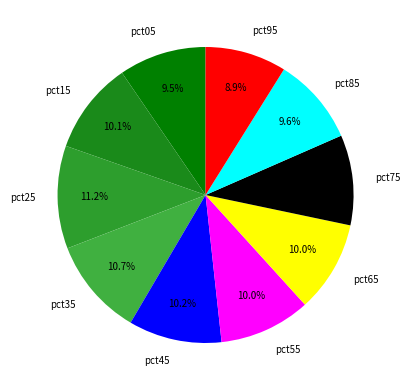

What is the total percentage of pct65 and pct05?

19.5%